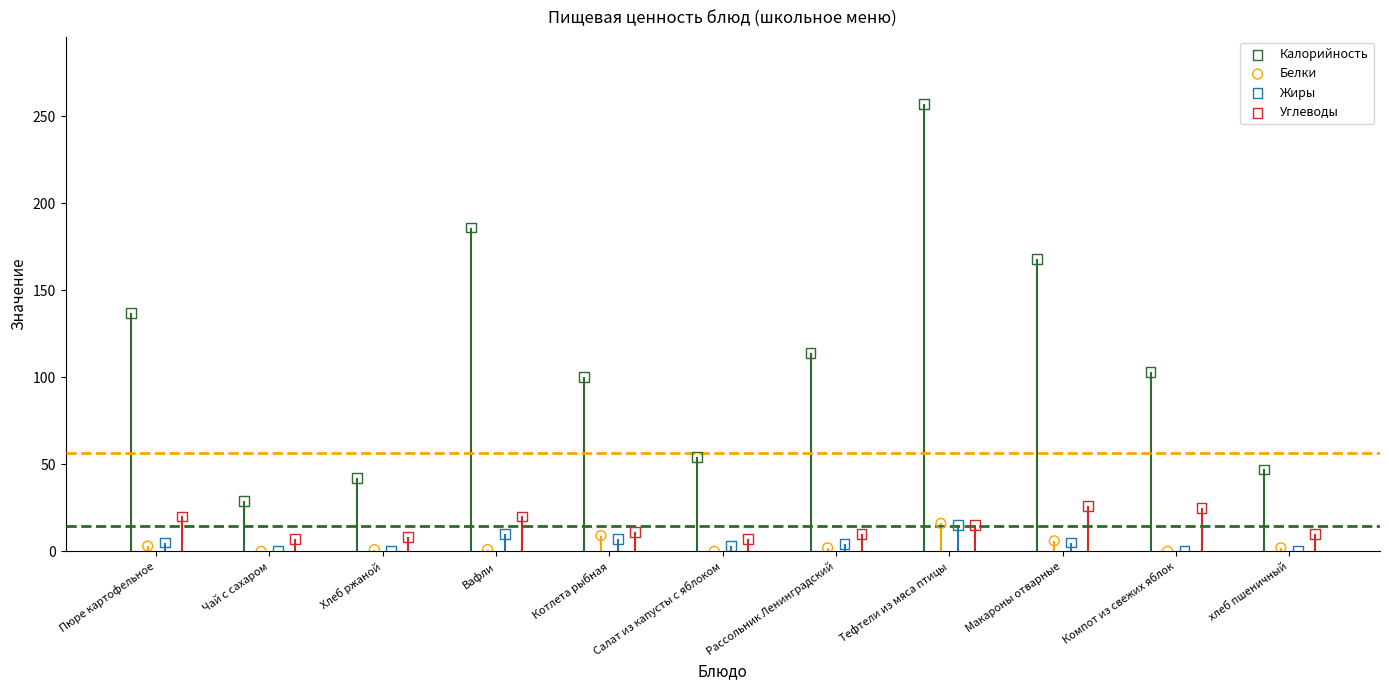

Which series has the widest spread of Y values?

Калорийность